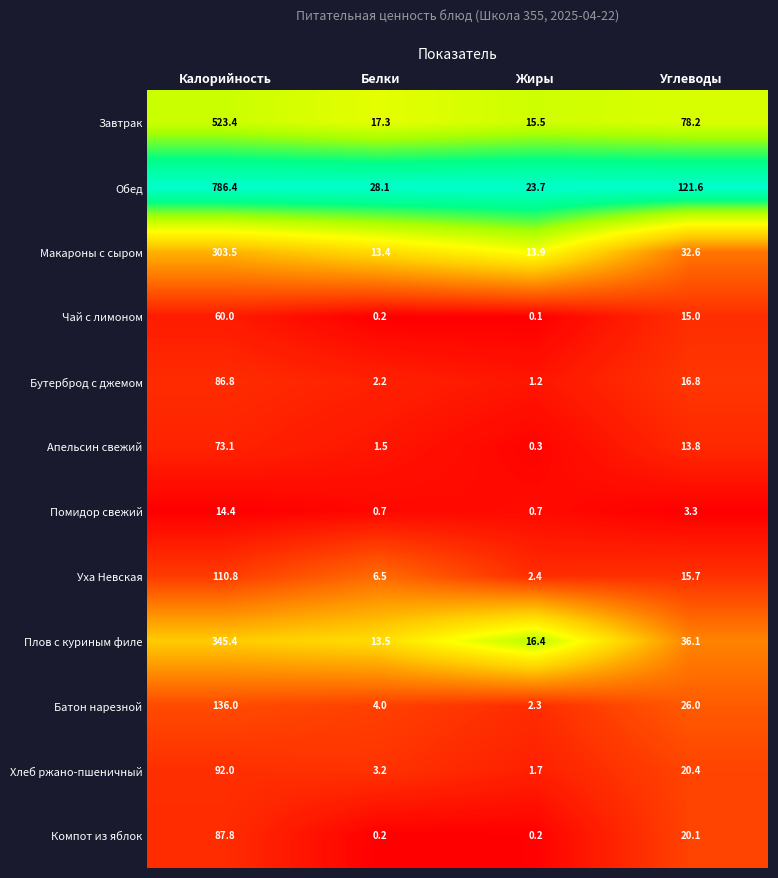

List the series in order of their peak value, lowest first.

Помидор свежий, Чай с лимоном, Апельсин свежий, Бутерброд с джемом, Компот из яблок, Хлеб ржано-пшеничный, Уха Невская, Батон нарезной, Макароны с сыром, Плов с куриным филе, Завтрак, Обед